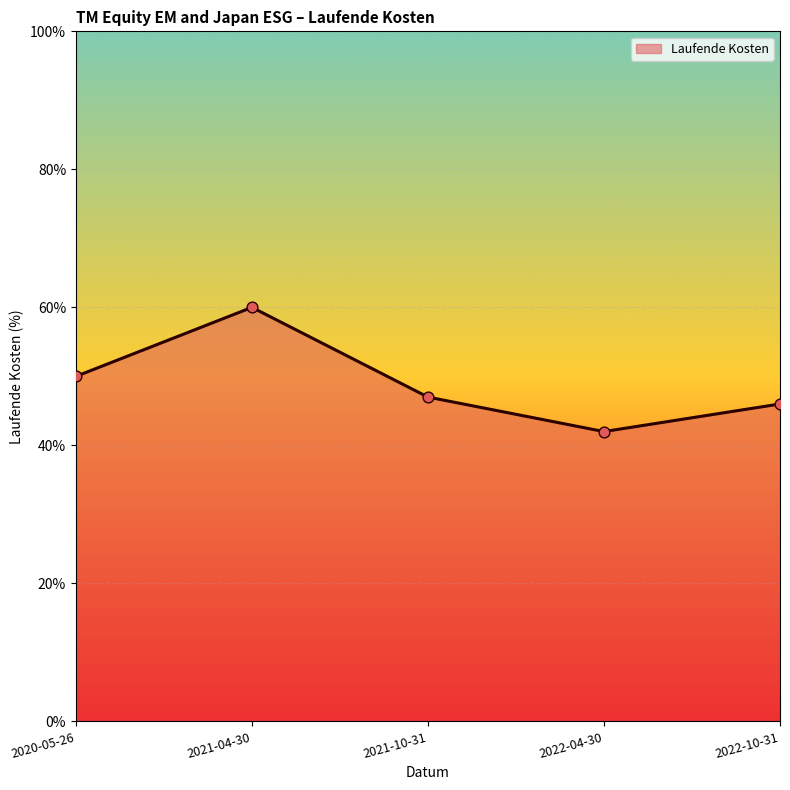

Which has a higher value, 2020-05-26 or 2021-04-30?

2021-04-30